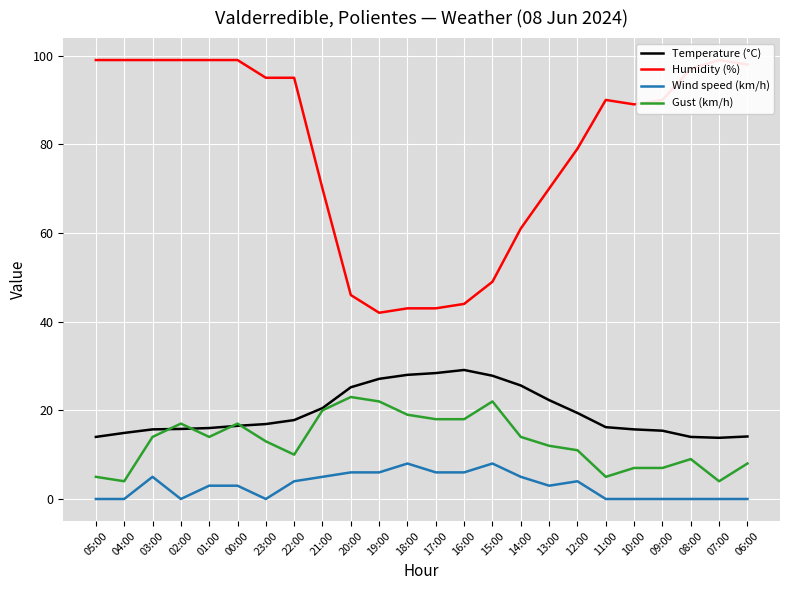

The value of Temperature (°C) at 06:00 is 14.1. True or false?

True